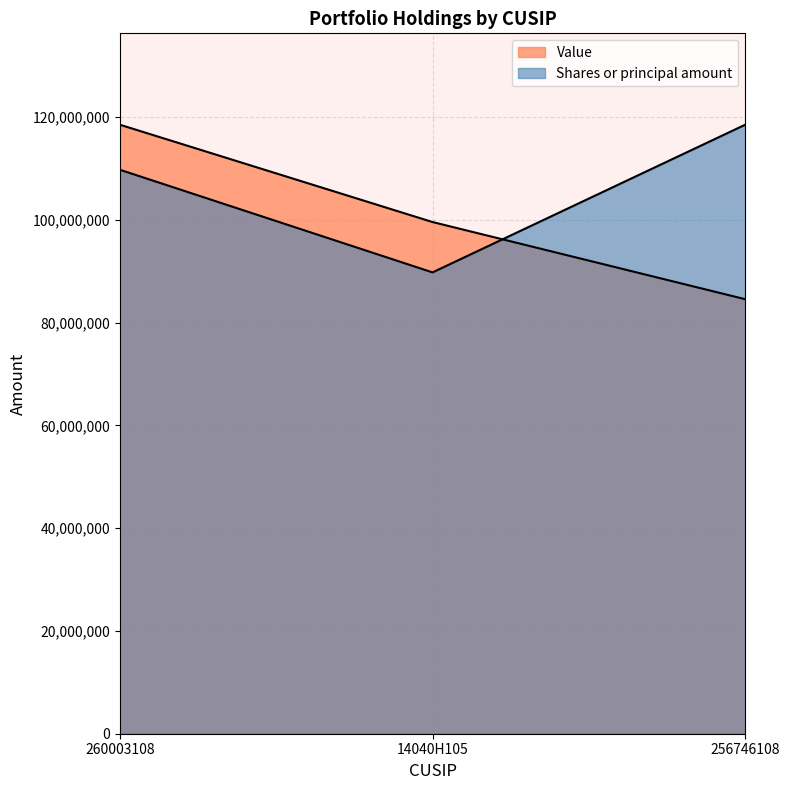

How many lines are shown in the chart?

2